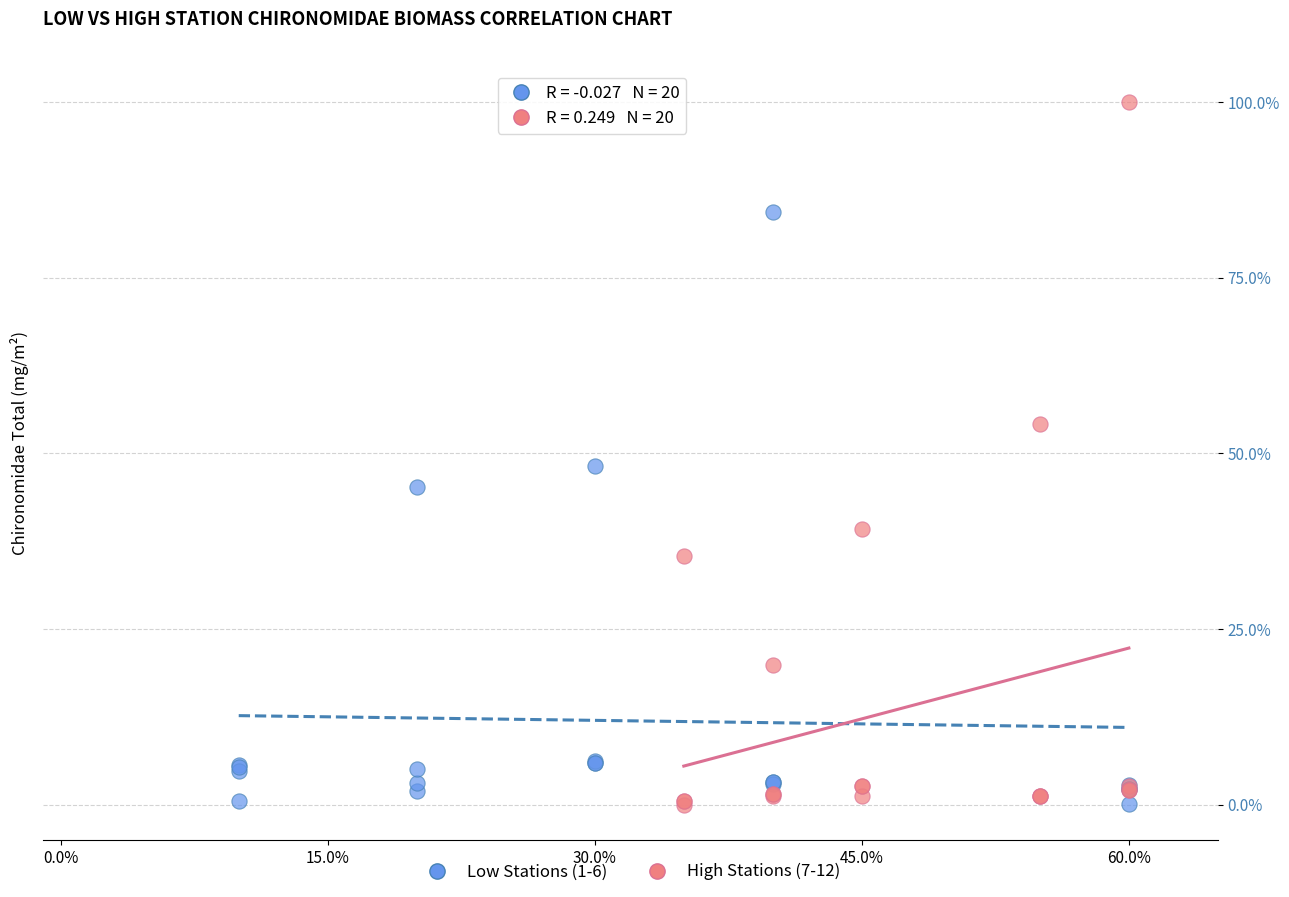

Which series has the widest spread of Y values?

High Stations (7-12)